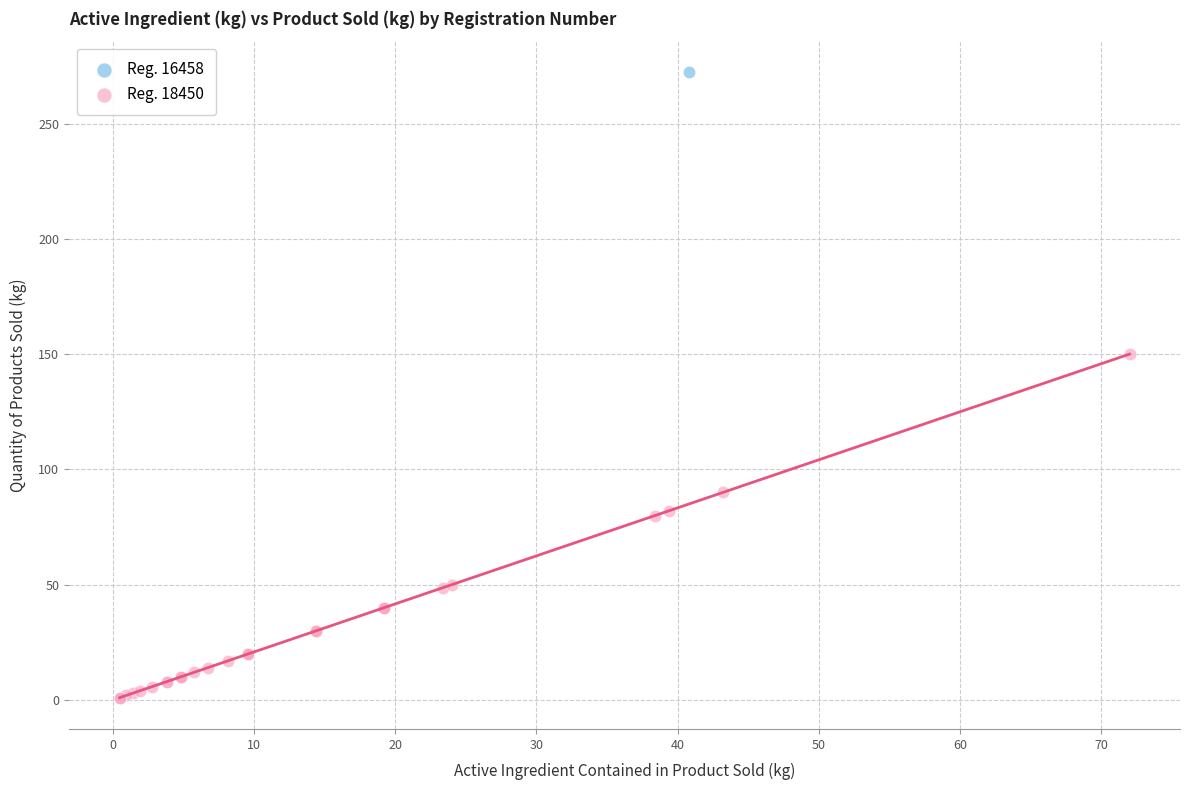

What are all the series names shown in the legend?

Reg. 16458, Reg. 18450